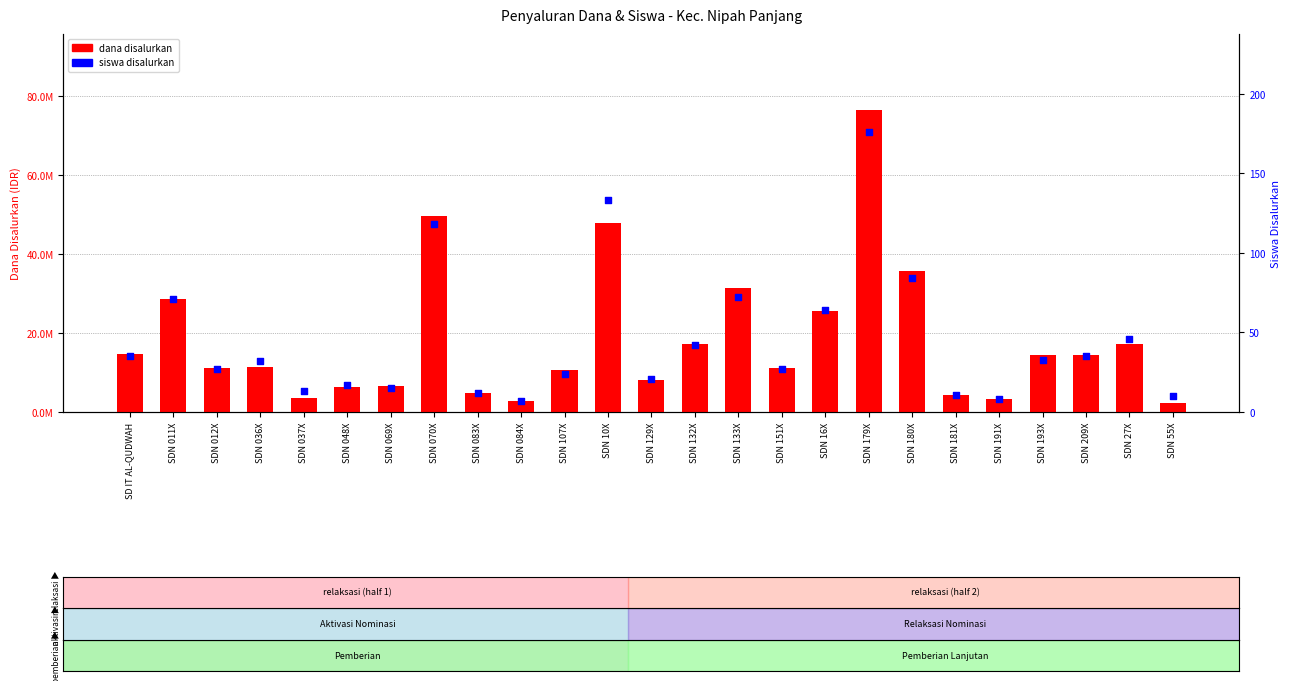

At which category is the sum across all series the highest?

SDN 179X